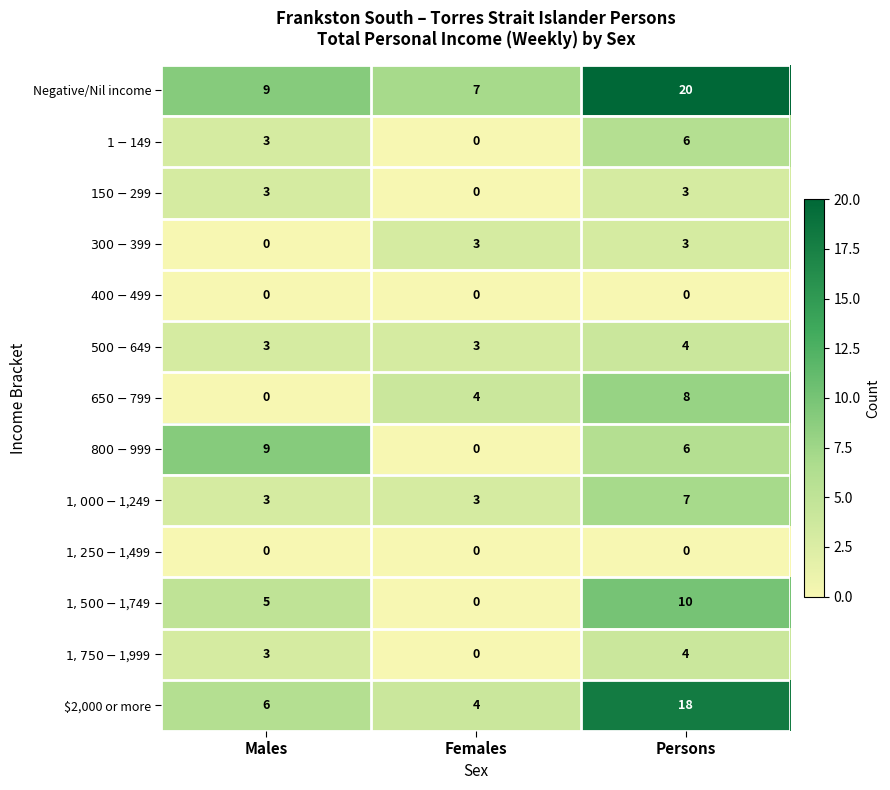

Which category has the highest value across all series?

Persons